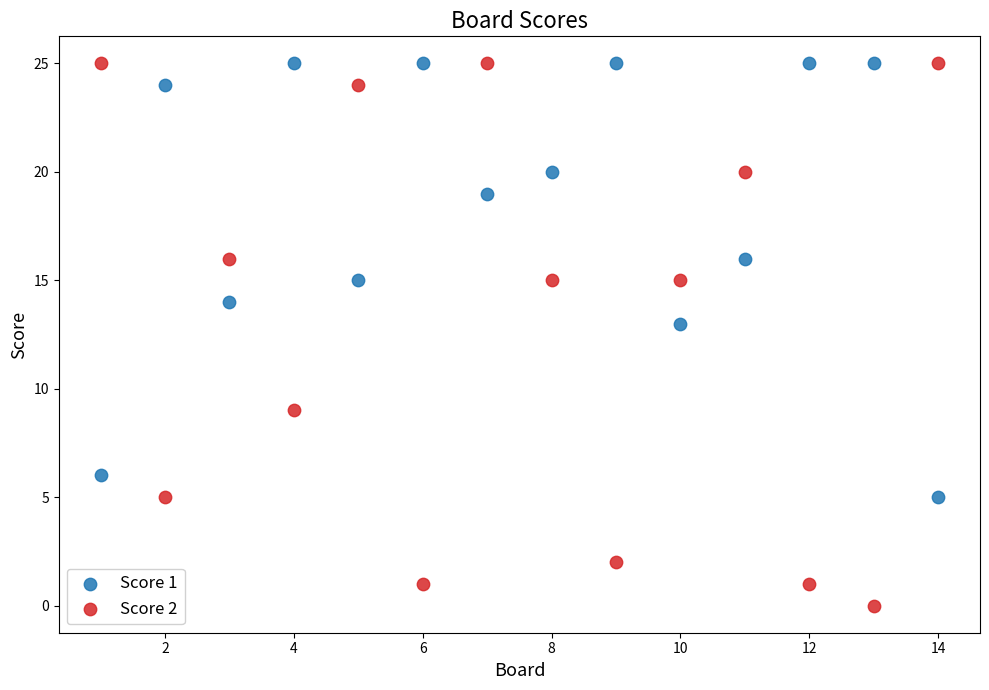

What are all the series names shown in the legend?

Score 1, Score 2